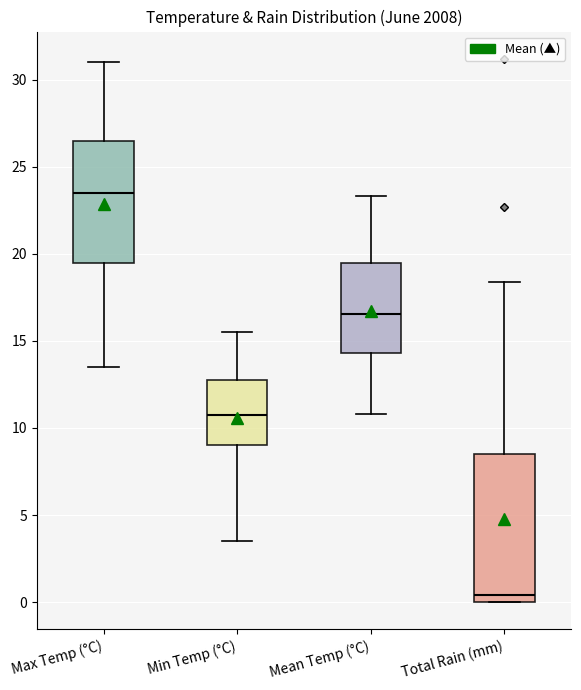

Which box is the tallest, from its lower edge to its upper edge?

Total Rain (mm)